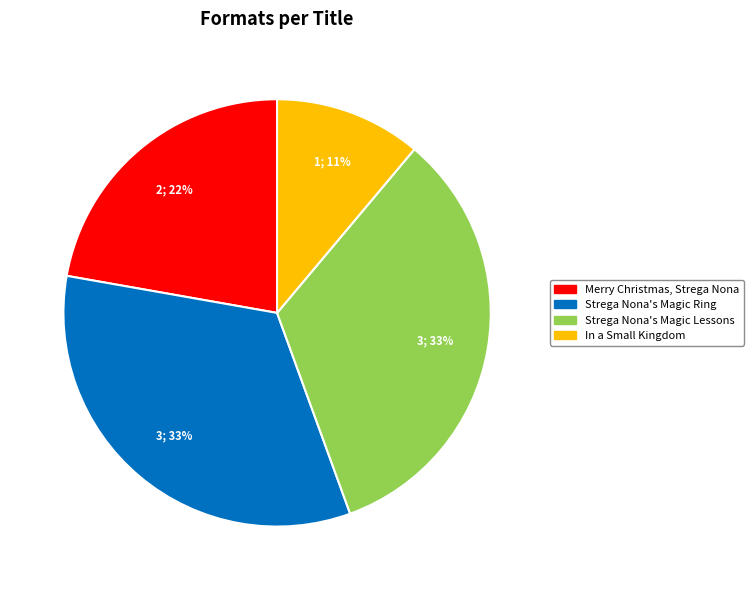

Approximately how many times larger is the value at Strega Nona's Magic Lessons compared to Strega Nona's Magic Ring?

1.0